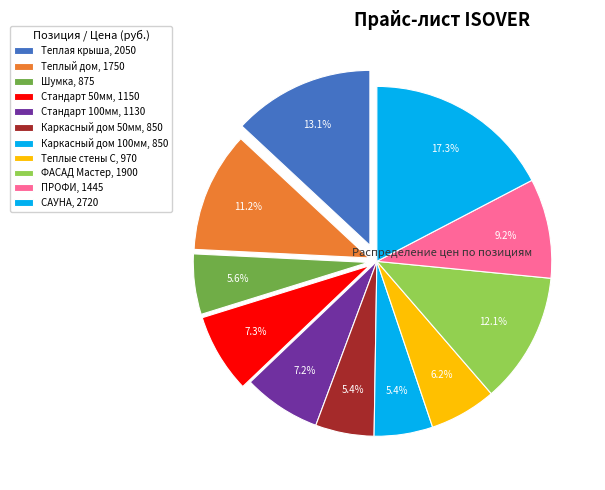

To the nearest percent, what percentage of the pie is Теплый дом?

11%